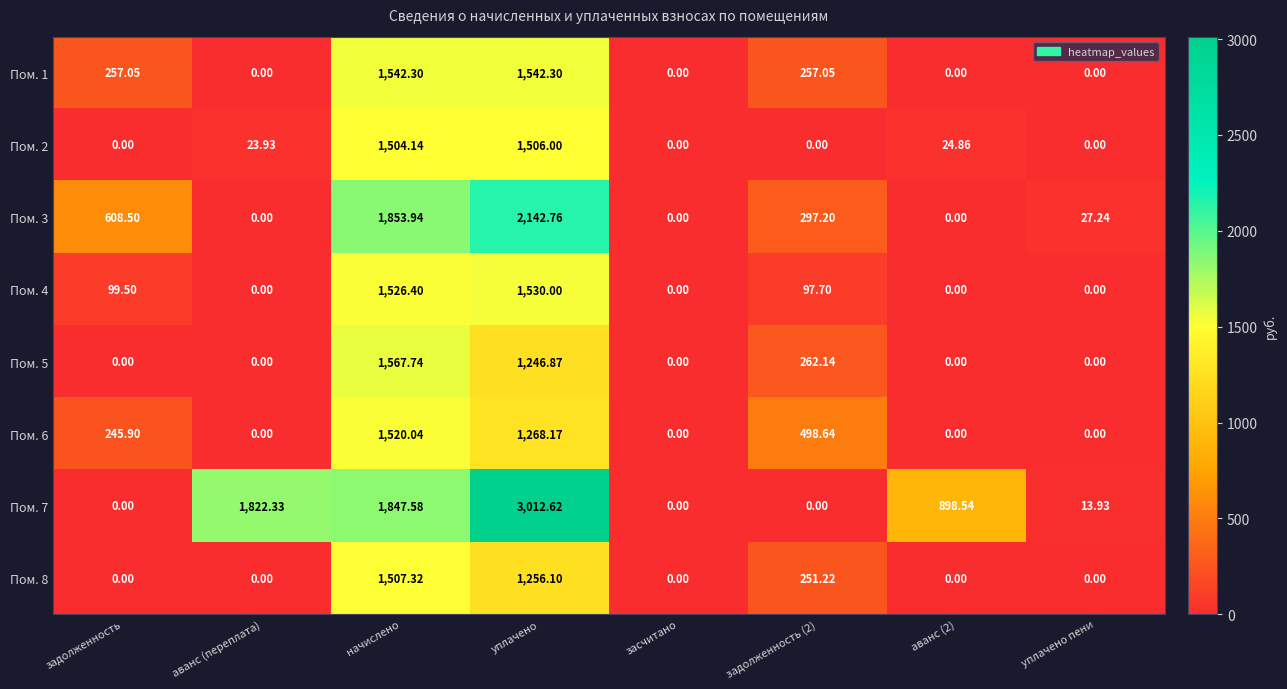

At which category is the sum across all series the highest?

уплачено